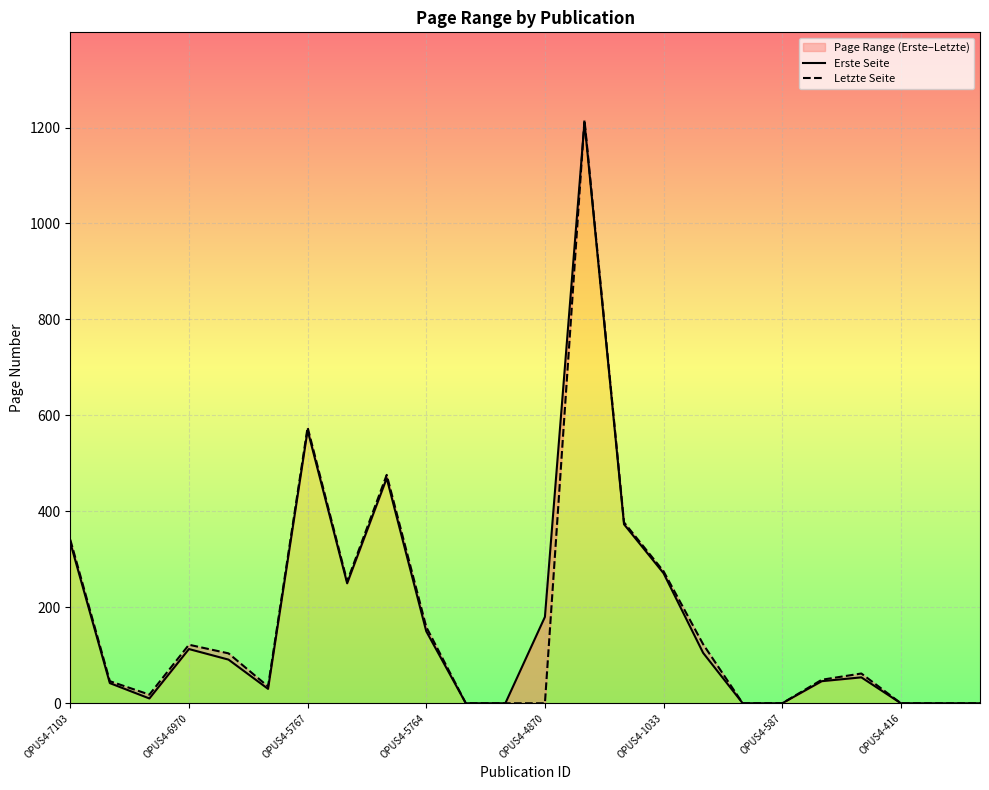

Between which two adjacent categories do Erste Seite and Letzte Seite first intersect?

12 and 13